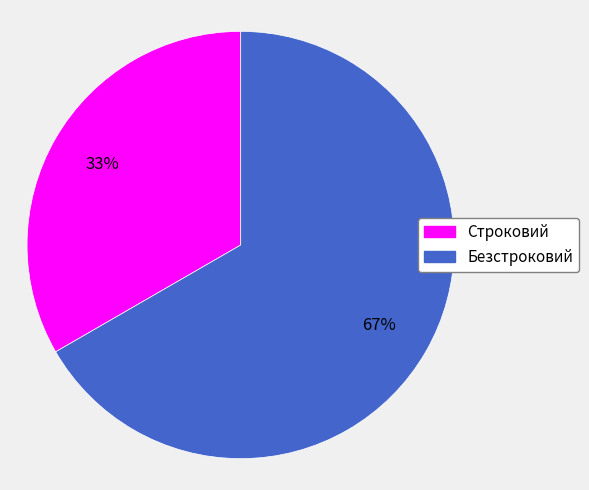

Do Безстроковий and Строковий together represent more than half of the pie?

Yes